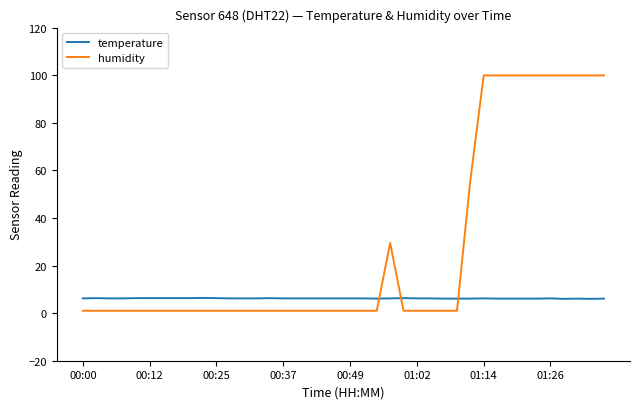

What is the highest value of the temperature series?

6.4